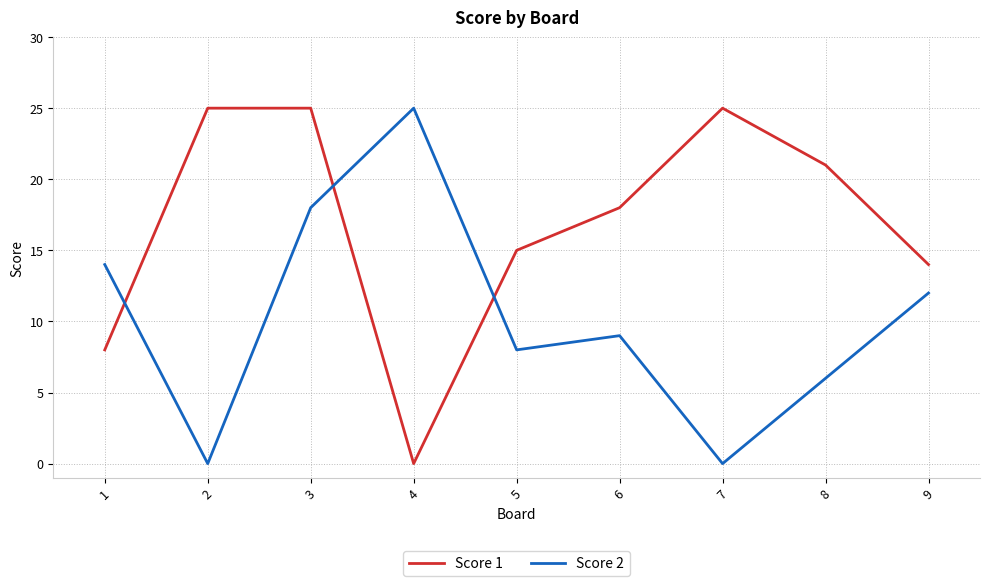

True or false: Score 1 has a value of 14 at 9.

True